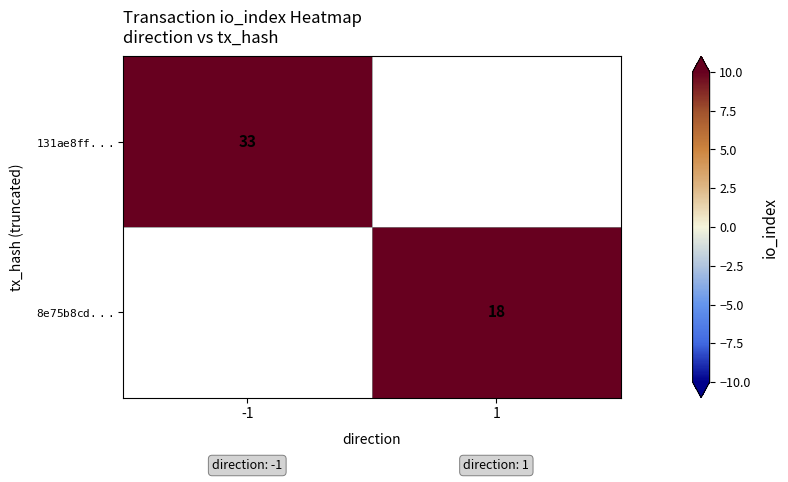

What is the maximum value shown in the chart?

33.0